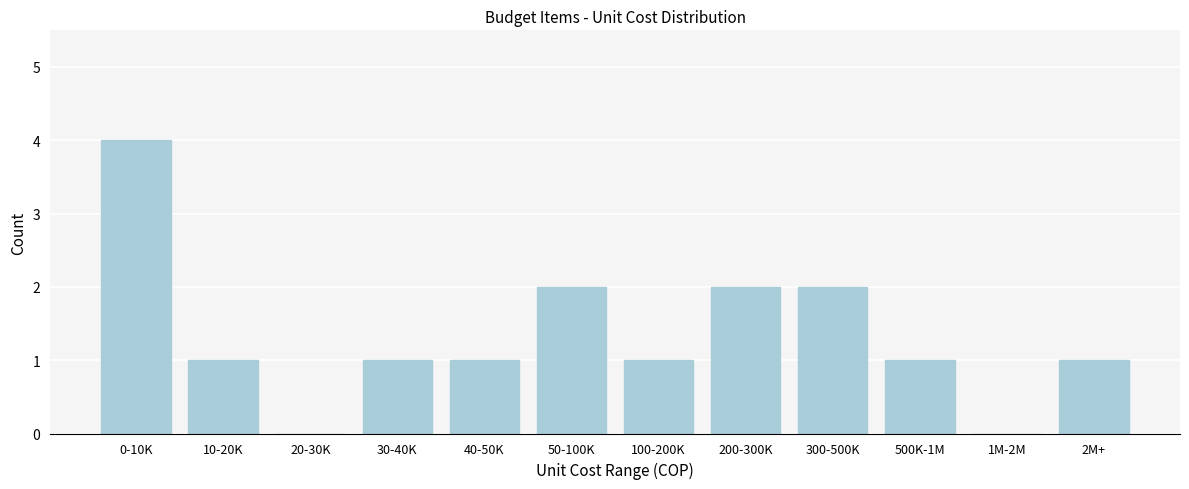

Reading left to right, transcribe all the data shown in this chart.

0-10K=4	10-20K=1	20-30K=0	30-40K=1	40-50K=1	50-100K=2	100-200K=1	200-300K=2	300-500K=2	500K-1M=1	1M-2M=0	2M+=1